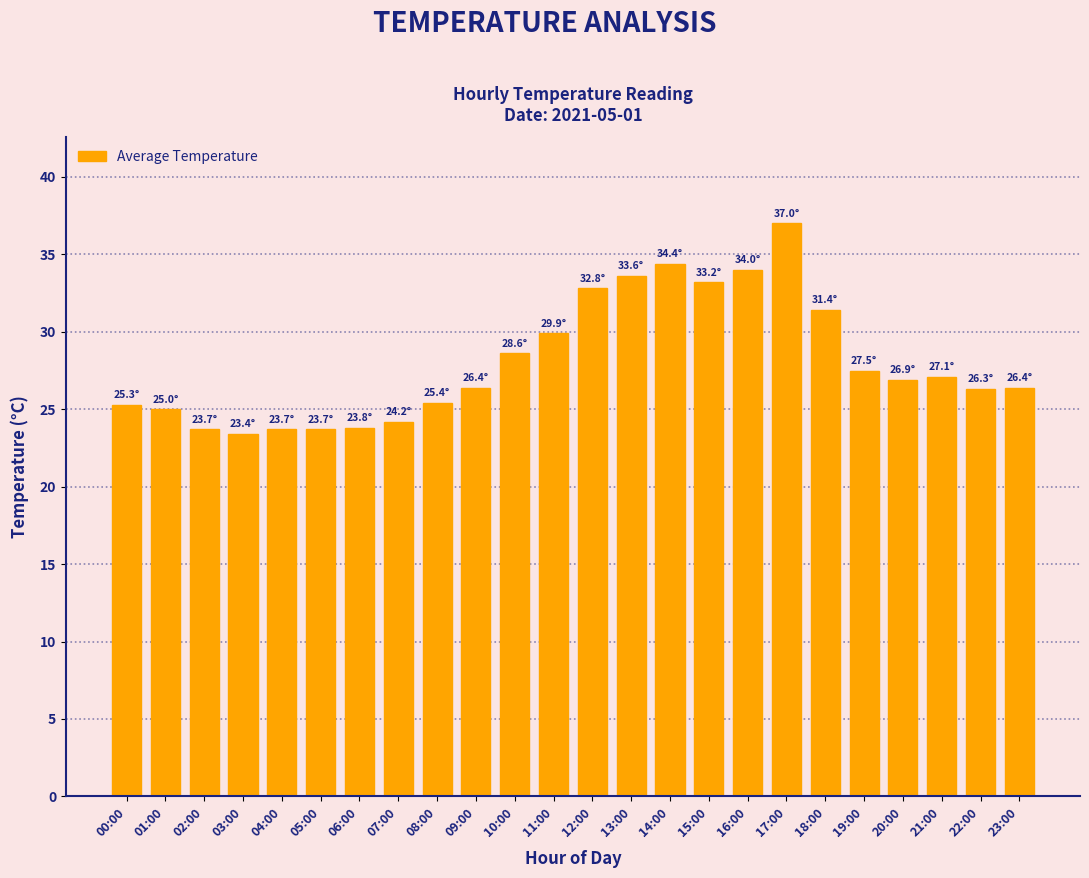

What is the difference between the maximum and second lowest values?

13.3